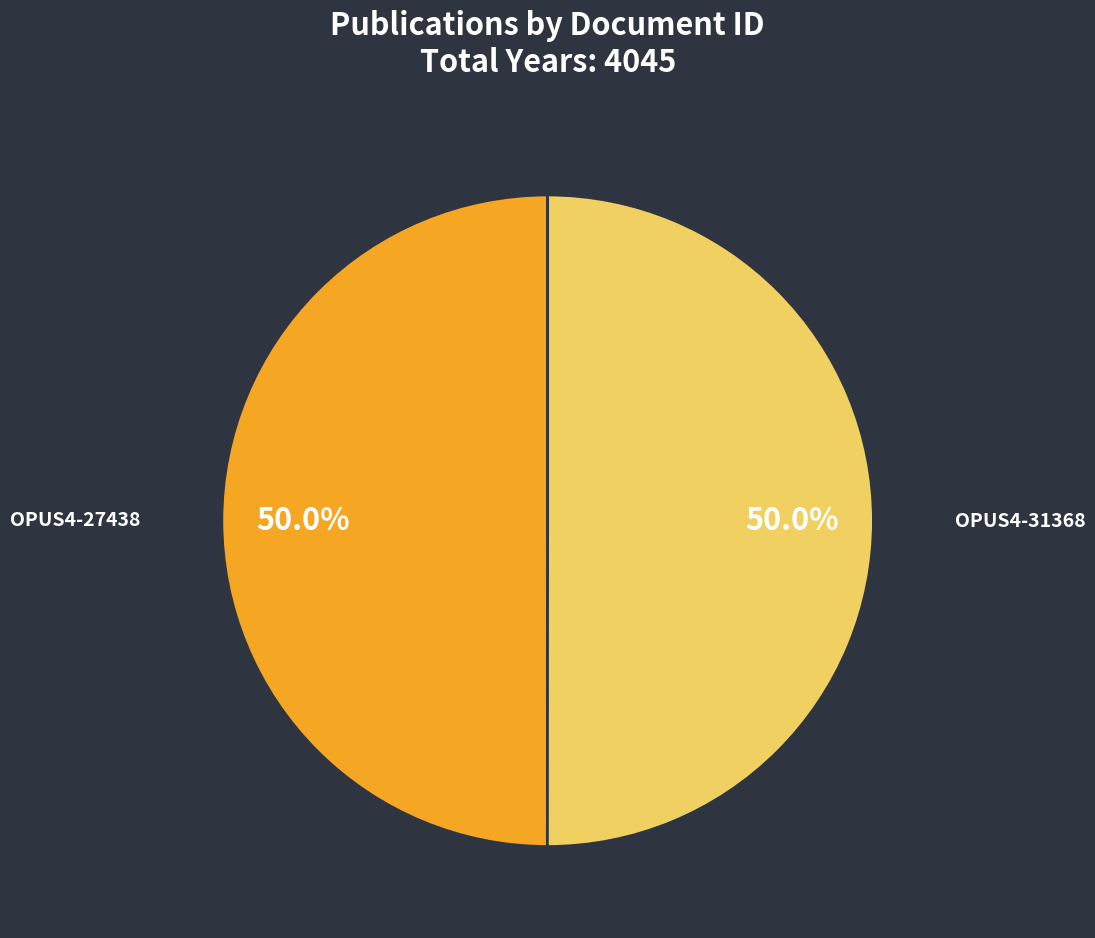

Which slice is the largest?

OPUS4-31368